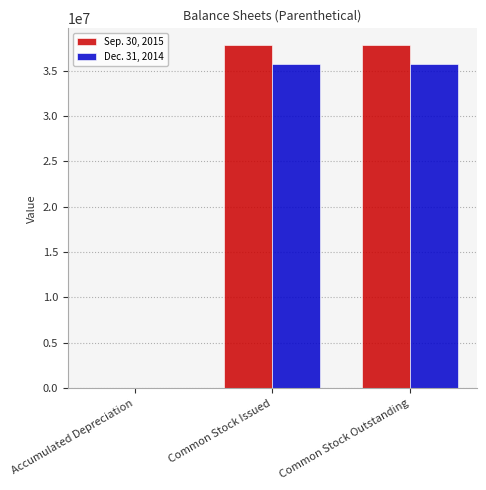

The Sep. 30, 2015 series shows 55294481 at Common Stock Issued. True or false?

False